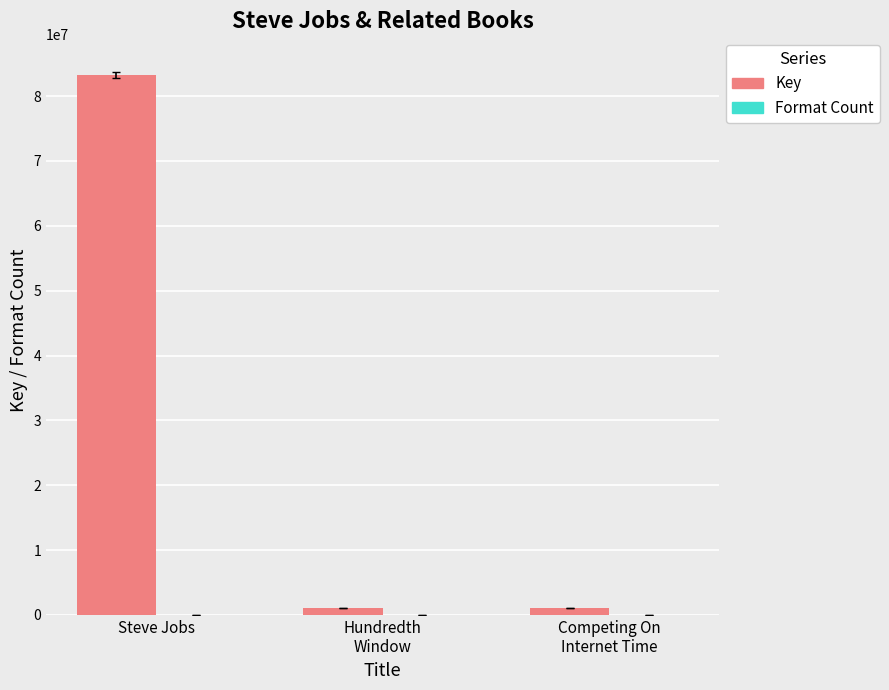

Which label corresponds to the largest value in the chart?

Steve Jobs